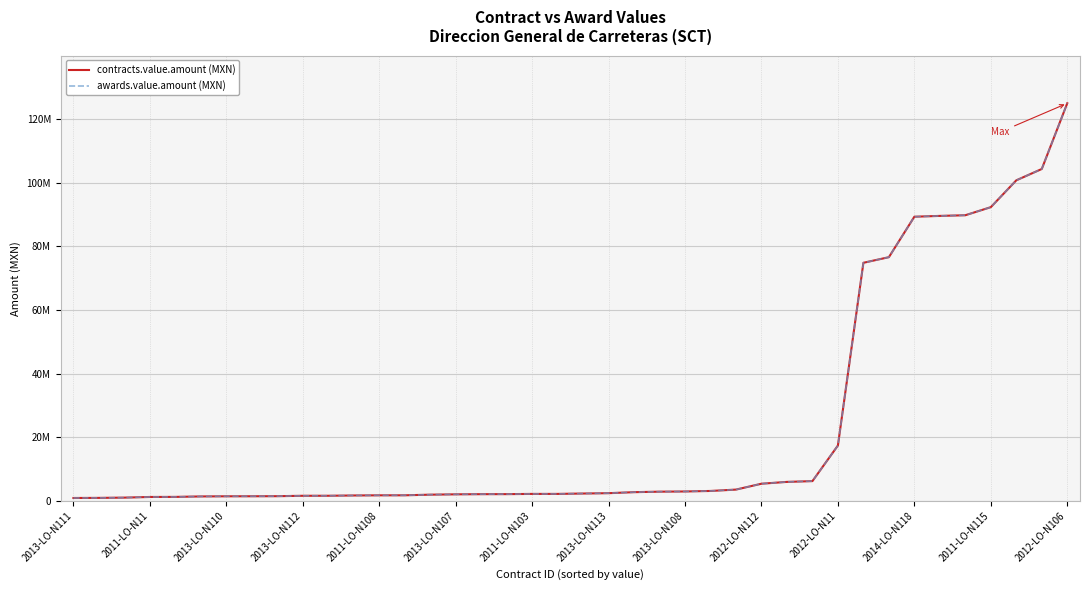

Does the chart have visible grid lines?

Yes